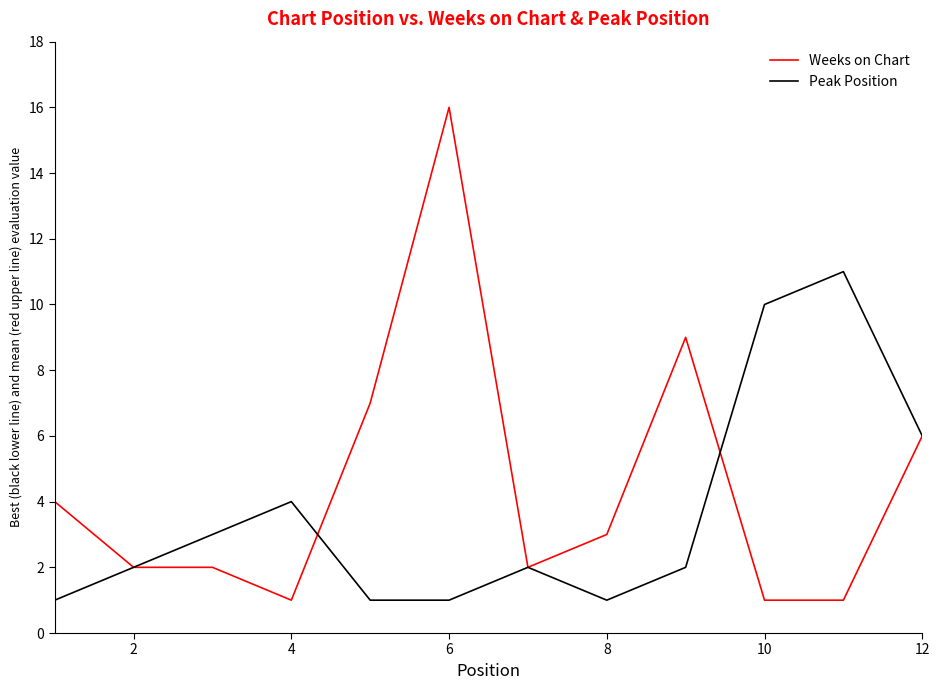

What is the maximum value shown in the chart?

16